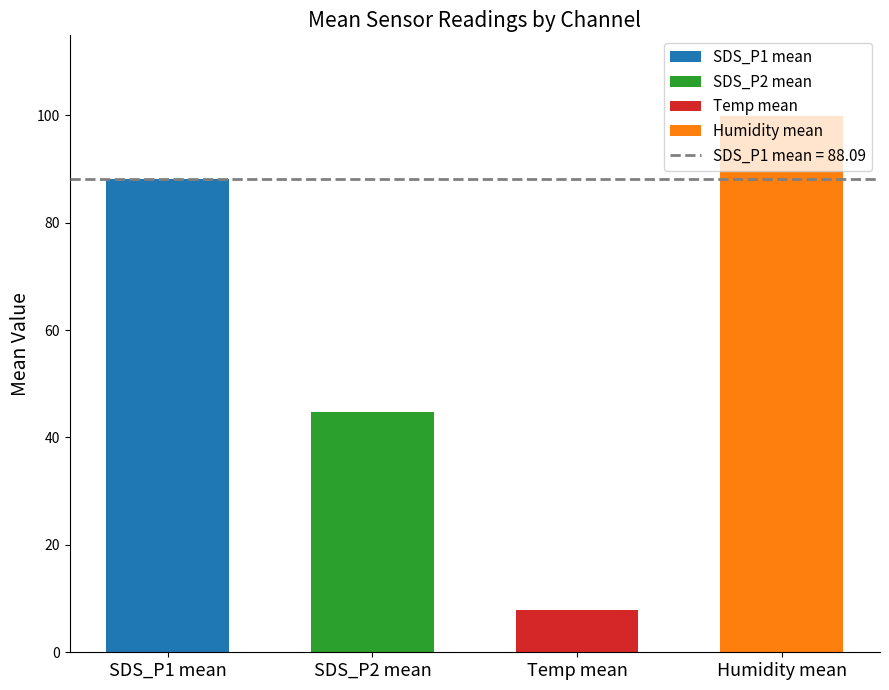

List the labels in order of value, smallest first.

Temp mean, SDS_P2 mean, SDS_P1 mean, Humidity mean